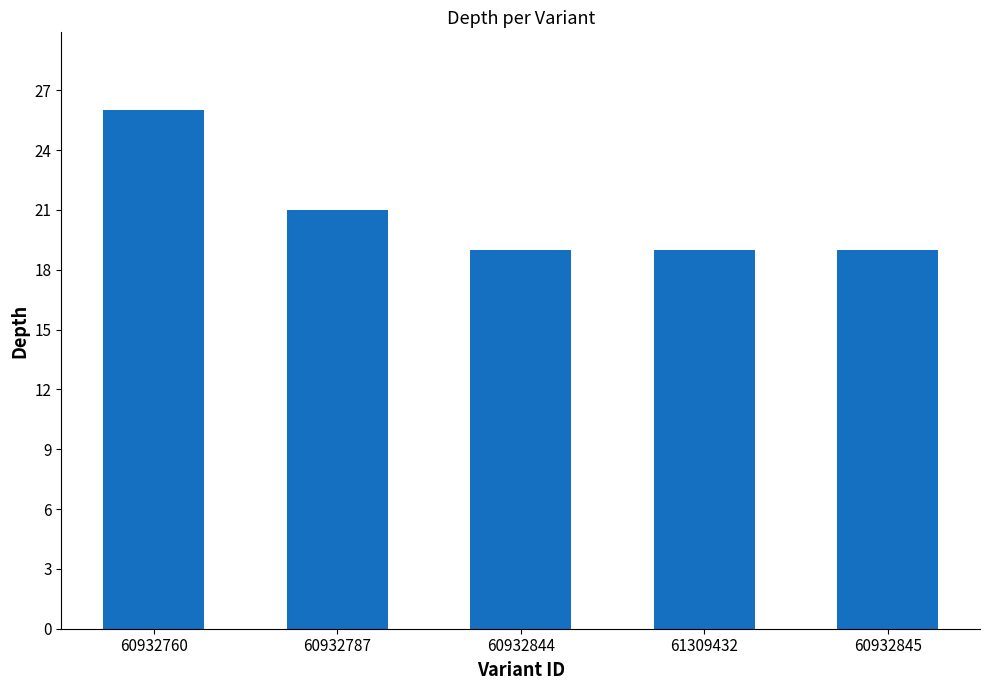

What position from the left is 60932760?

1